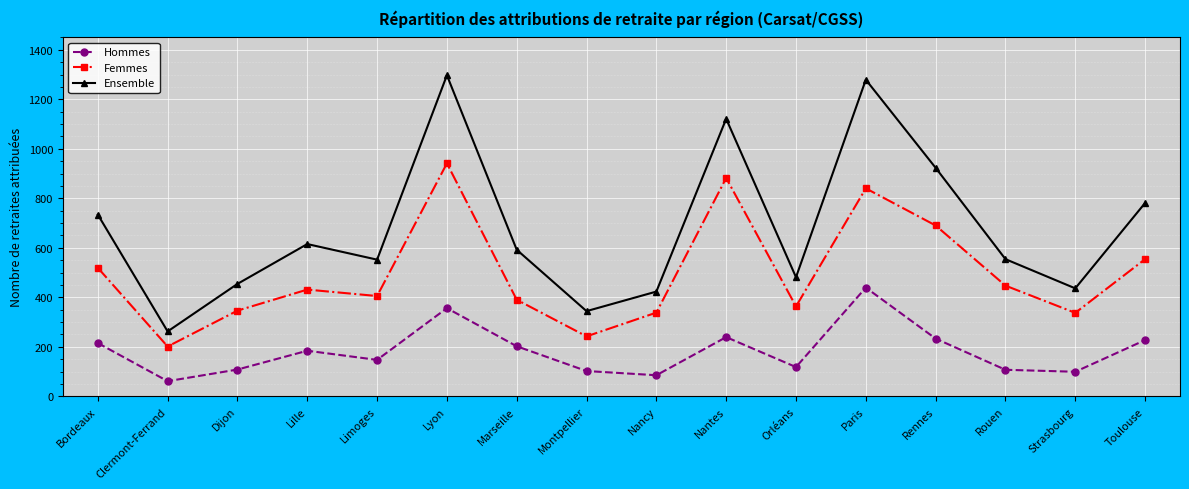

True or false: Hommes has a value of 107 at Rouen.

True